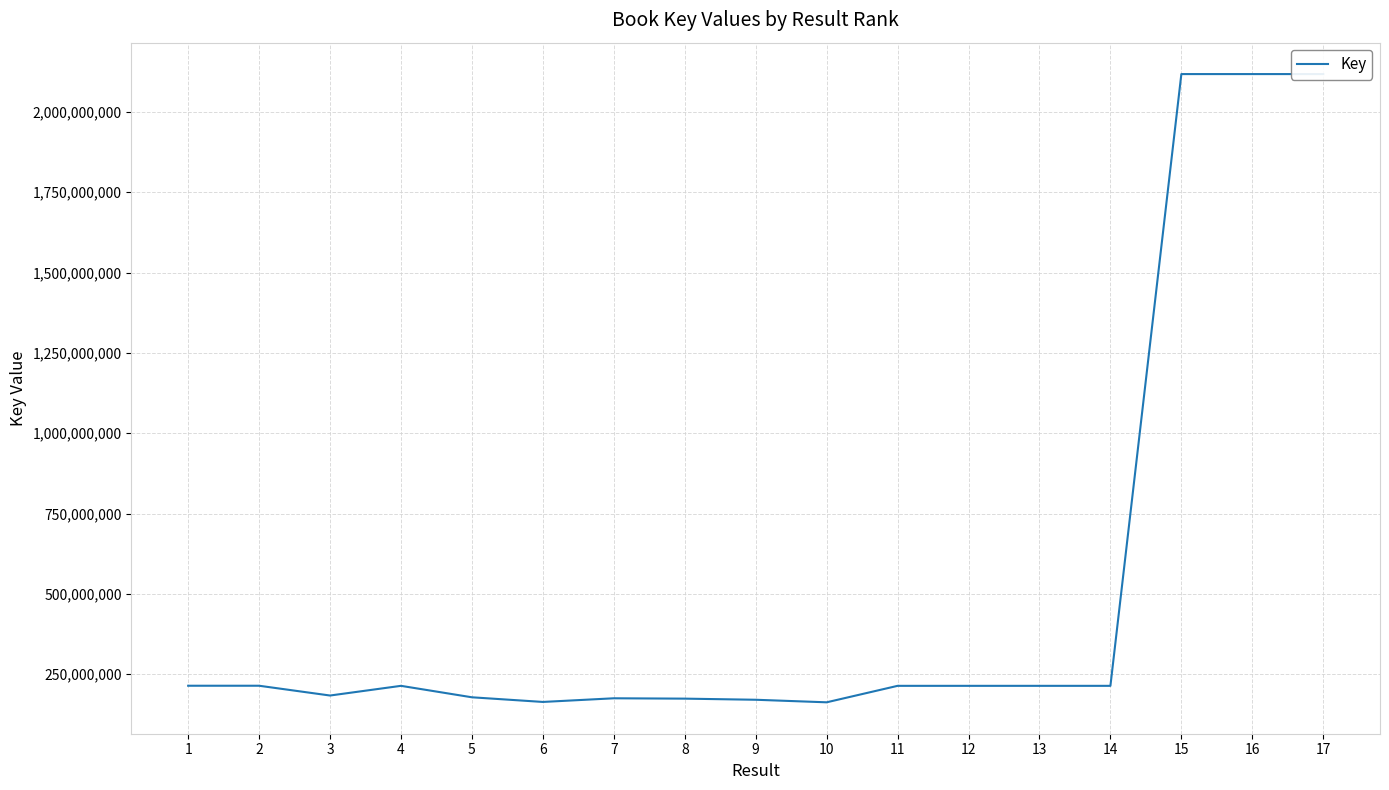

What is the maximum value shown in the chart?

2117887549